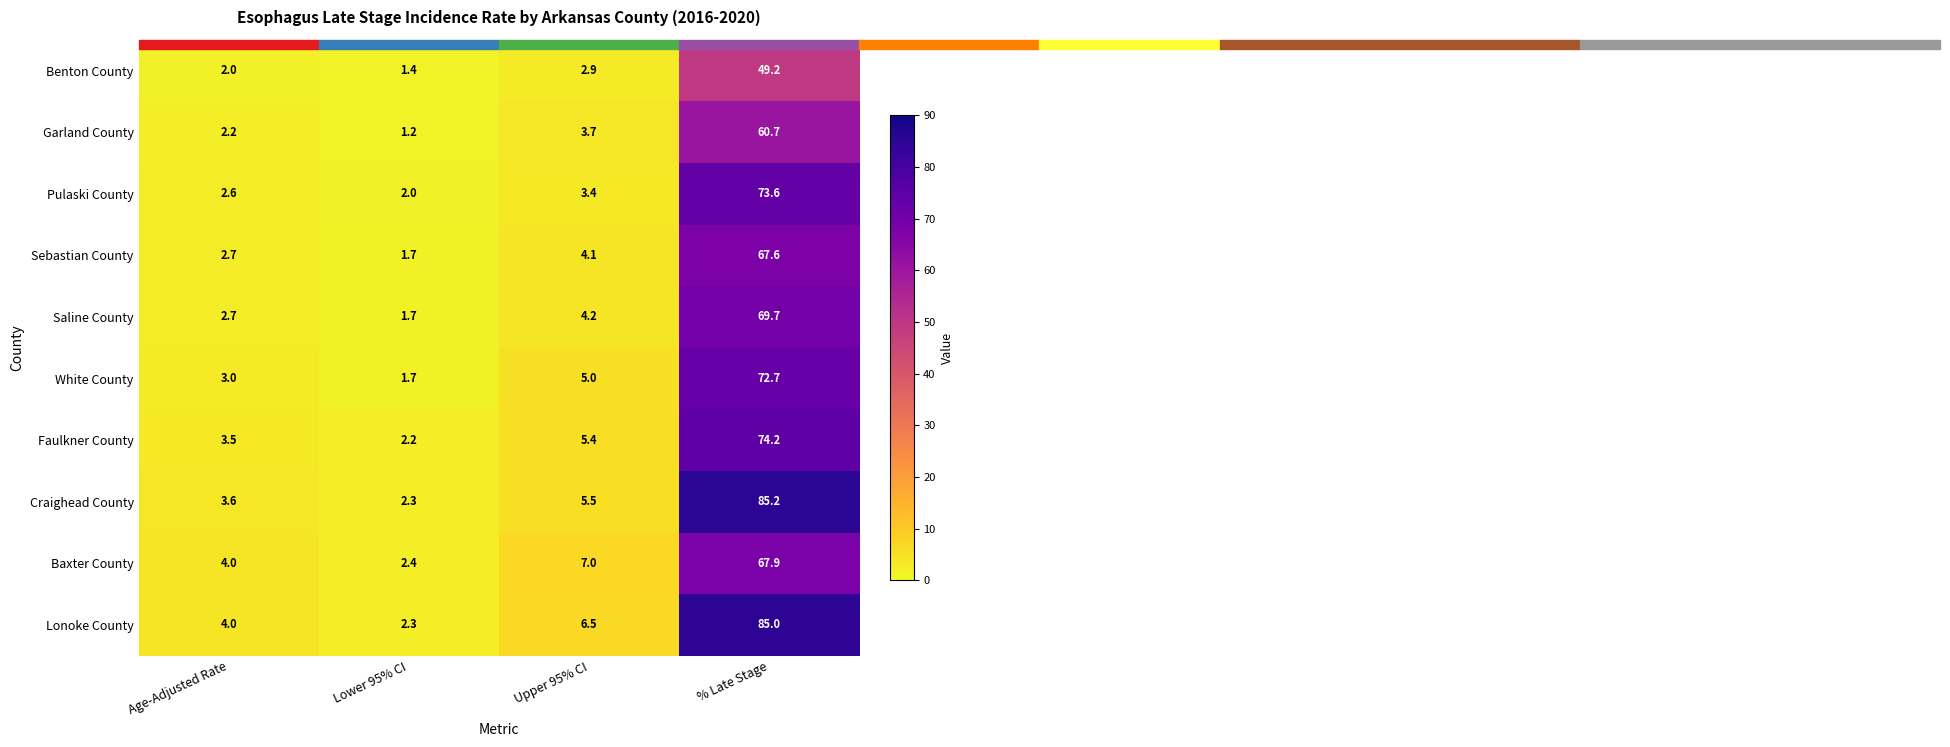

Which series changed the most between Upper 95% CI and % Late Stage?

Craighead County